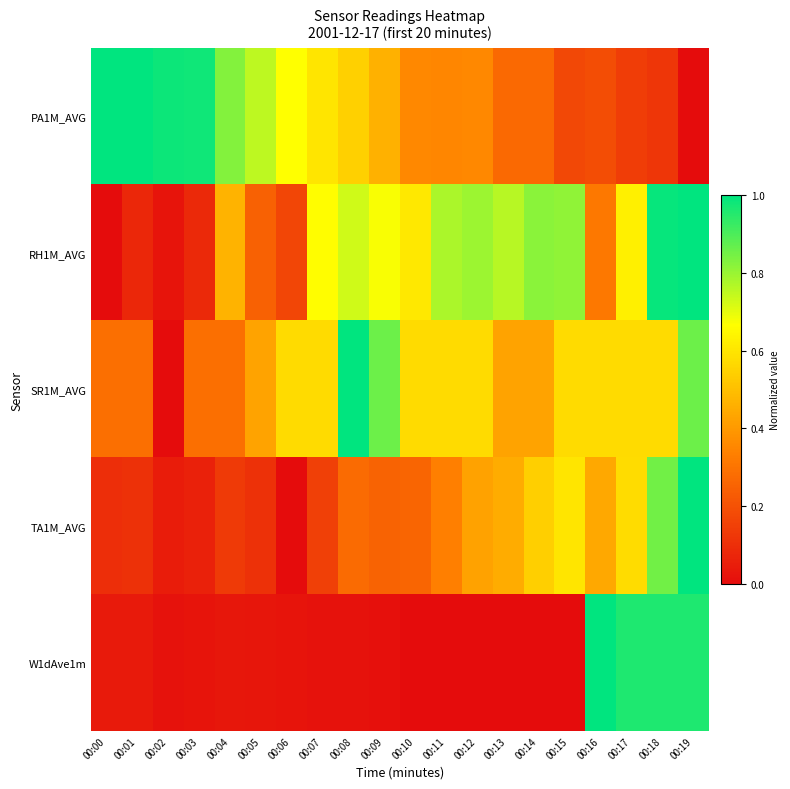

How many distinct data groups are displayed?

5